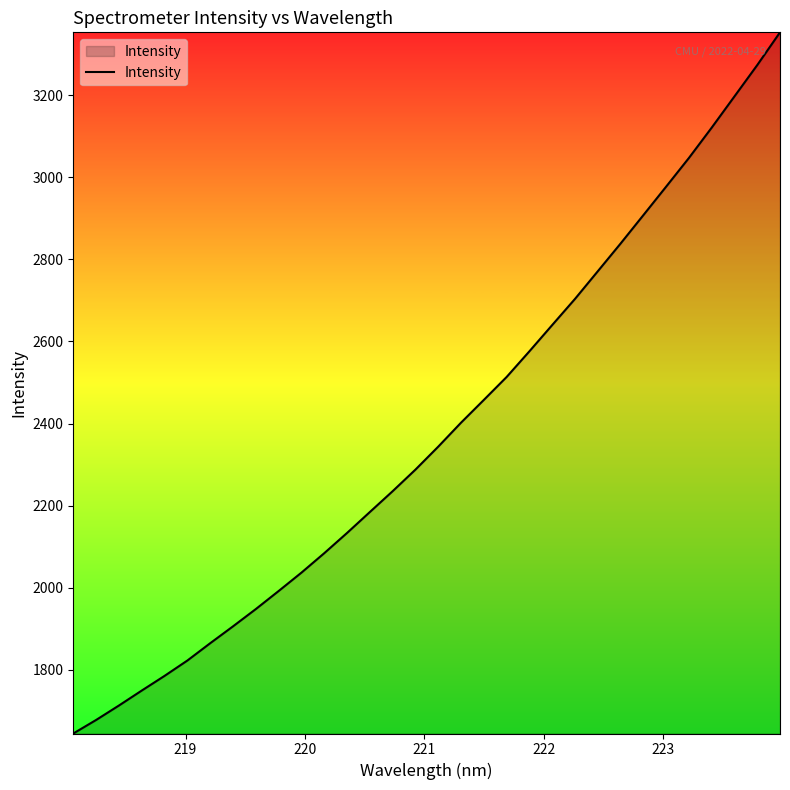

What is the difference between the maximum and minimum values?

1707.7